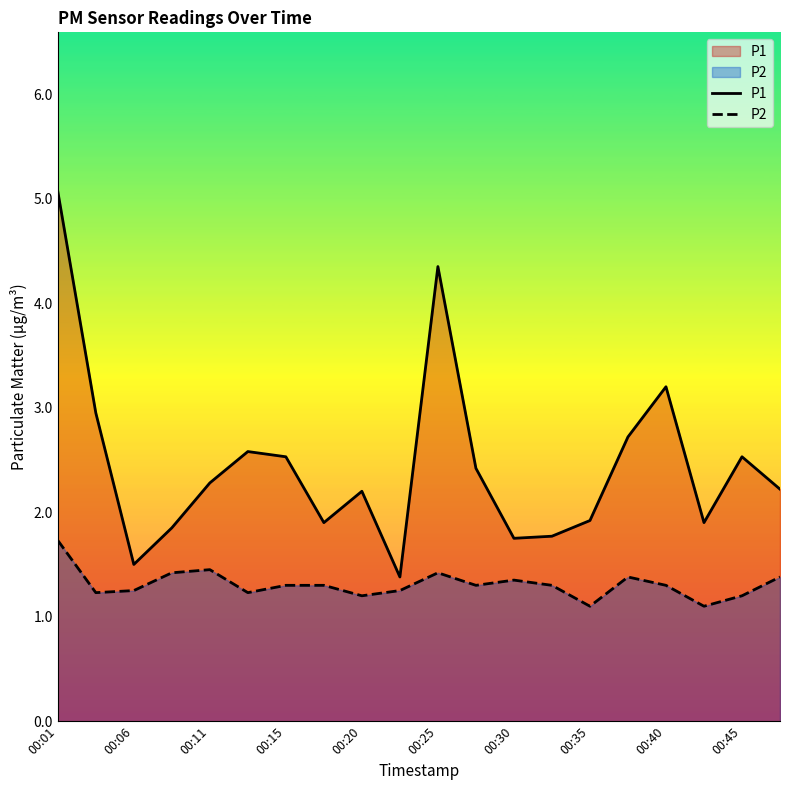

Which series has the largest total across all categories?

P1